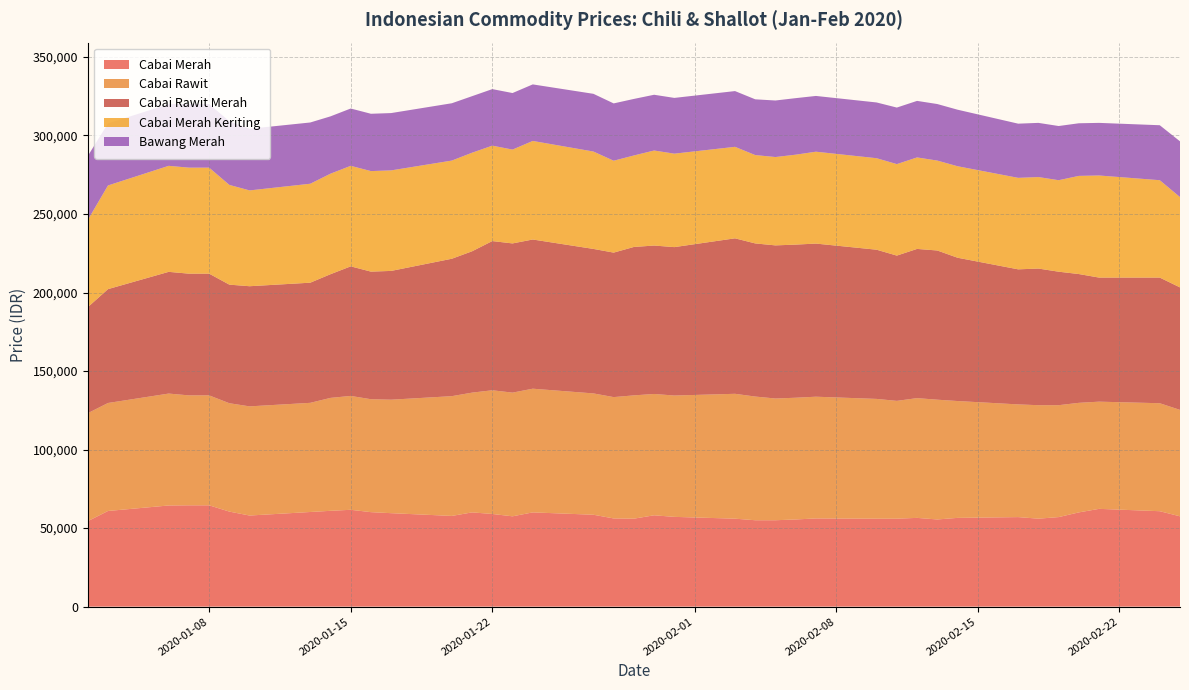

Reading left to right, extract all data points from this chart.

Cabai Merah: 0=54400	1=60900	2=64400	3=64500	4=64500	5=60500	6=58000	7=60250	8=61000	9=61650	10=60150	11=59500	12=57750	13=60000	14=59000	15=57500	16=60000	17=58500	18=56150	19=56000	20=58150	21=57150	22=56000	23=55000	24=55000	25=55500	26=56150	27=56000	28=56000	29=56500	30=55500	31=56500	32=57000	33=56000	34=57000	35=60000	36=62250	37=60750	38=57500
Cabai Rawit: 0=68750	1=68750	2=71250	3=70000	4=70000	5=69000	6=69500	7=69500	8=71900	9=72500	10=71900	11=72250	12=76250	13=76250	14=78750	15=78750	16=78750	17=77250	18=77250	19=78500	20=77250	21=77250	22=79500	23=78750	24=77500	25=77500	26=77500	27=76250	28=75000	29=76250	30=76250	31=74400	32=71750	33=72250	34=71250	35=69750	36=68250	37=68750	38=67750
Cabai Rawit Merah: 0=67500	1=72500	2=77500	3=77500	4=77500	5=75500	6=76500	7=76500	8=78750	9=82500	10=81250	11=82000	12=87500	13=90000	14=95000	15=95000	16=95000	17=92000	18=92000	19=94500	20=94500	21=94500	22=99000	23=97500	24=97500	25=97500	26=97500	27=95000	28=92500	29=95000	30=95000	31=91250	32=86000	33=87000	34=85000	35=82000	36=79000	37=80000	38=78000
Cabai Merah Keriting: 0=55500	1=66000	2=67500	3=67500	4=67500	5=63500	6=61000	7=63000	8=64000	9=64000	10=64000	11=64000	12=62500	13=62750	14=60750	15=59750	16=62750	17=62000	18=58500	19=58250	20=60500	21=59500	22=58250	23=56250	24=56250	25=57250	26=58500	27=58250	28=58250	29=58250	30=57250	31=58250	32=58250	33=58250	34=58250	35=62500	36=65000	37=62000	38=57500
Bawang Merah: 0=40750	1=39500	2=39250	3=40500	4=40500	5=40500	6=39250	7=39000	8=36500	9=36500	10=36500	11=36500	12=36500	13=36000	14=36000	15=36000	16=36000	17=36750	18=36500	19=36000	20=35500	21=35500	22=35500	23=35500	24=36000	25=36000	26=35500	27=35500	28=36000	29=36000	30=36000	31=36000	32=34500	33=34500	34=34500	35=33500	36=33500	37=35000	38=35500